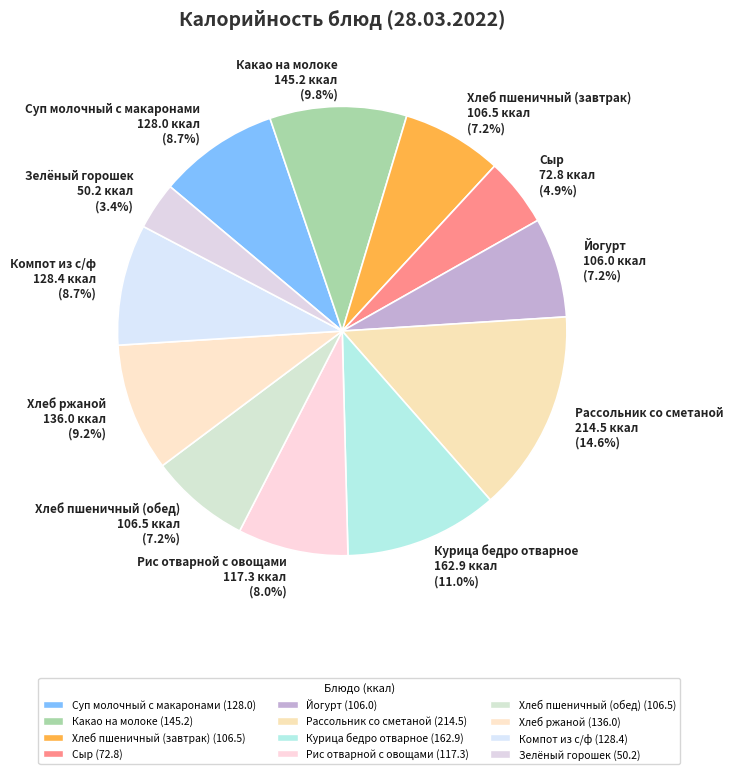

Is it true that Курица бедро отварное is 11% of the pie?

True